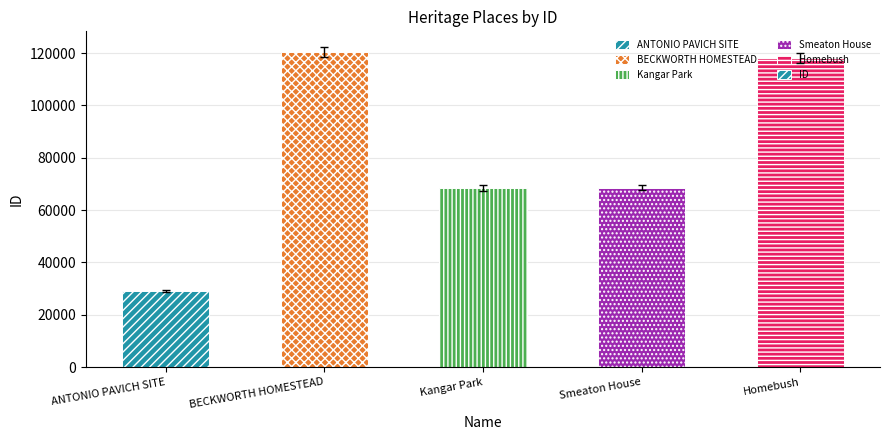

What is the label of the 5th bar from the left?

Homebush